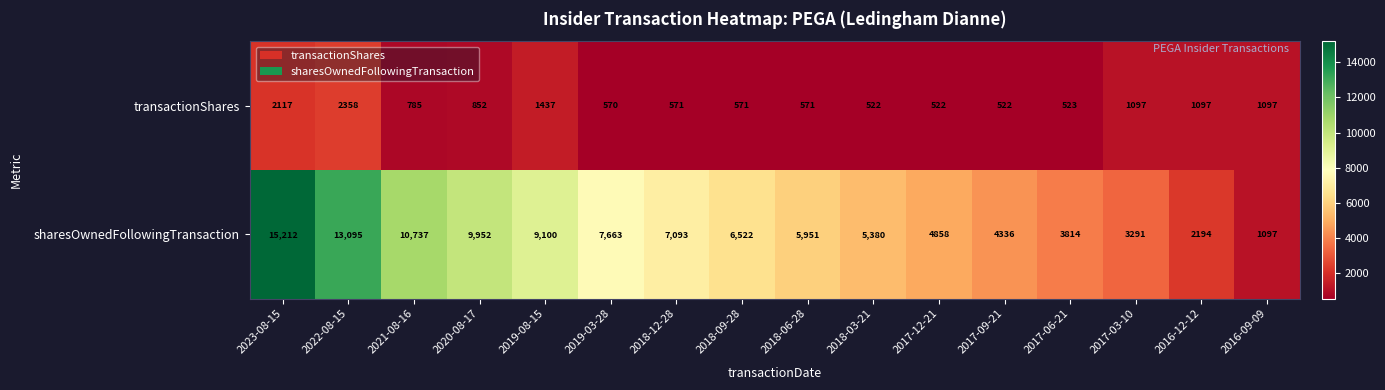

At 2020-08-17, list the series in order from largest to smallest.

sharesOwnedFollowingTransaction, transactionShares